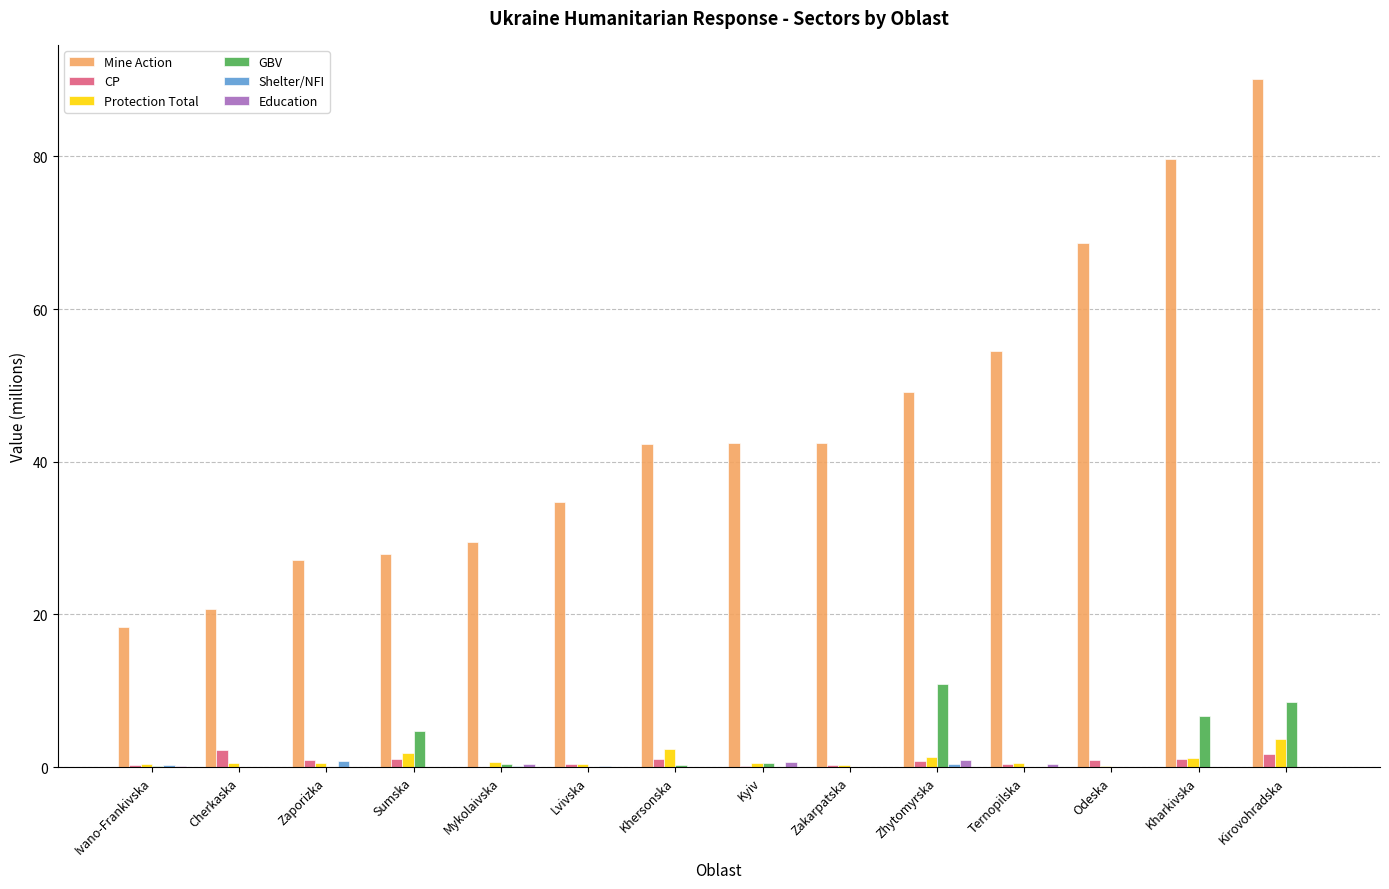

How many groups of bars are there?

14